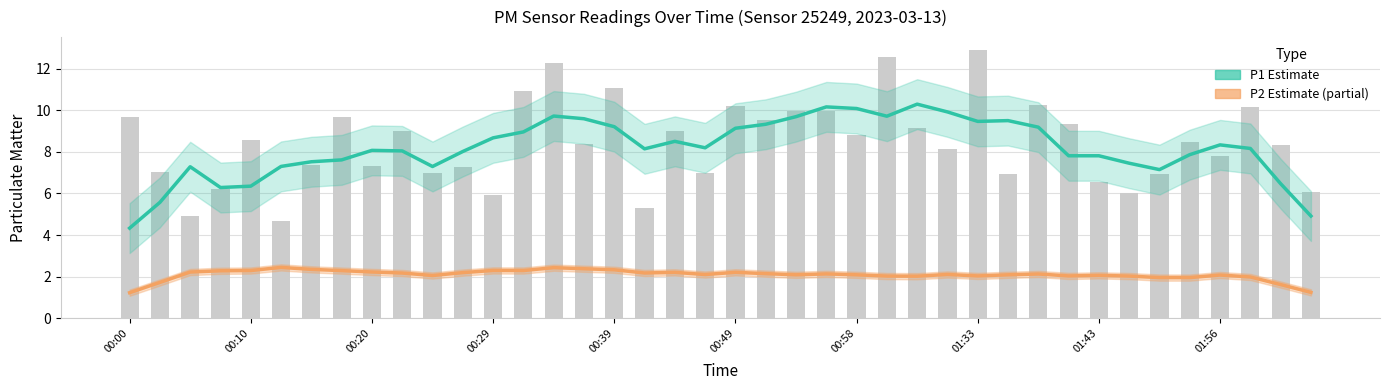

Are the bars grouped side by side (vs. stacked)?

Yes